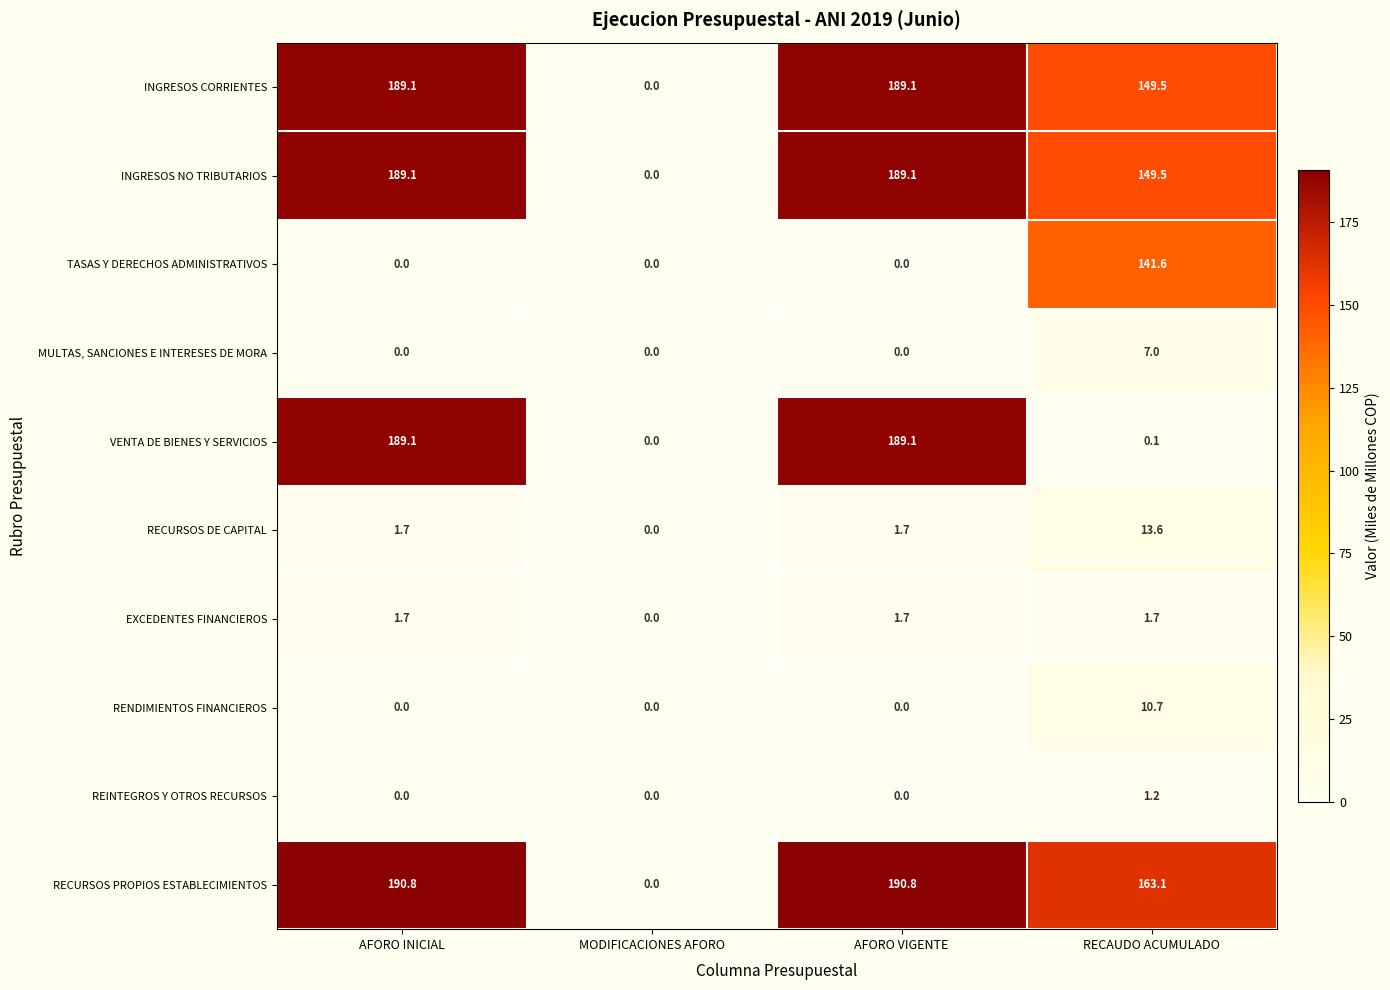

Which series has the largest range (max minus min)?

RECURSOS PROPIOS ESTABLECIMIENTOS